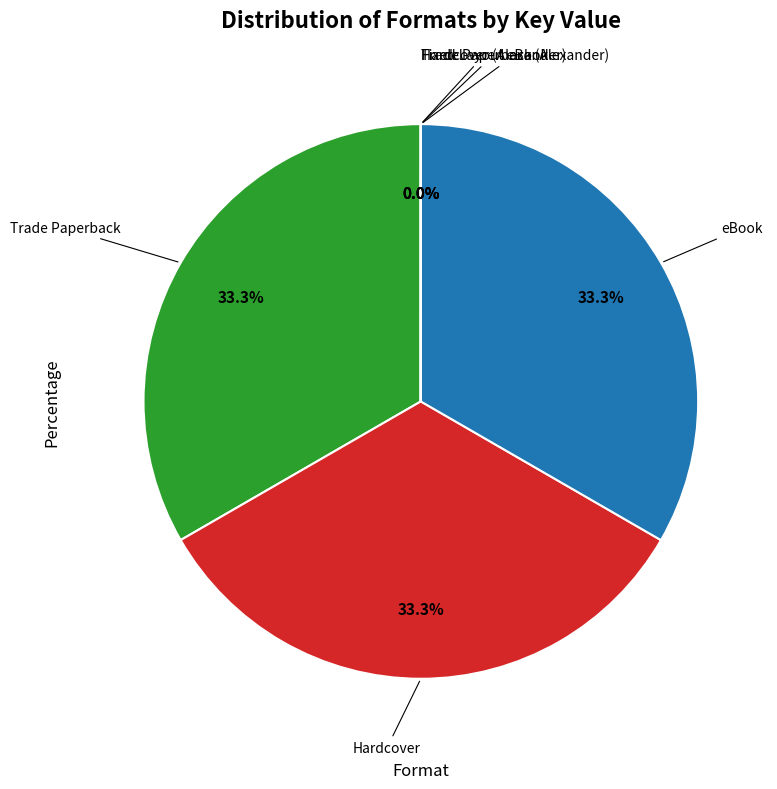

Is there a majority slice in this chart?

No